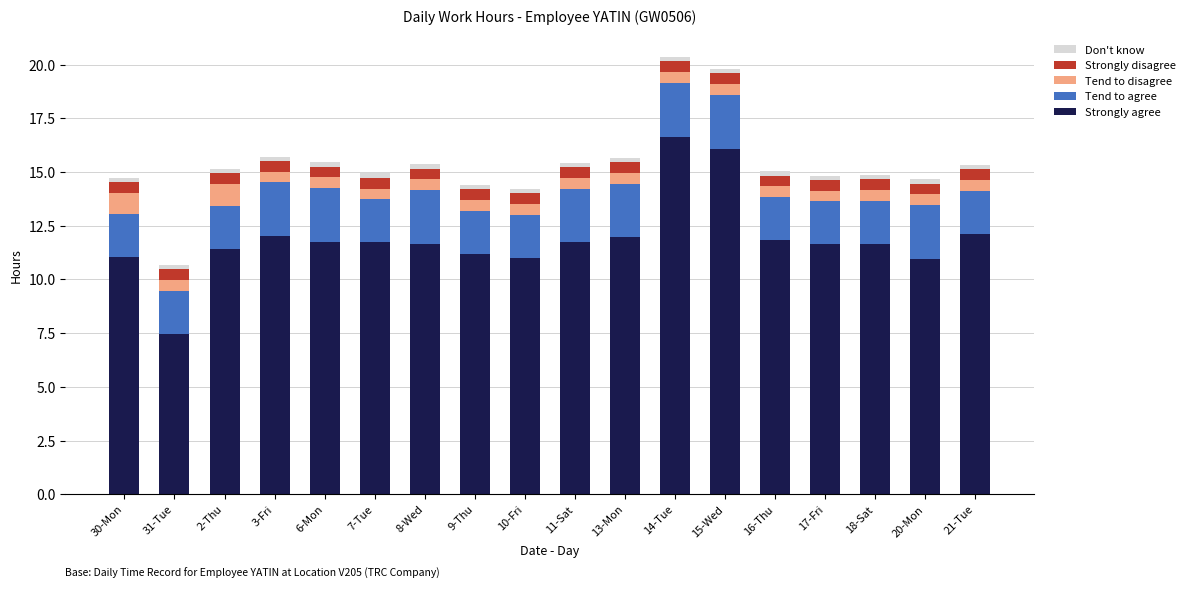

What is the lowest value of the Strongly agree series?

7.5